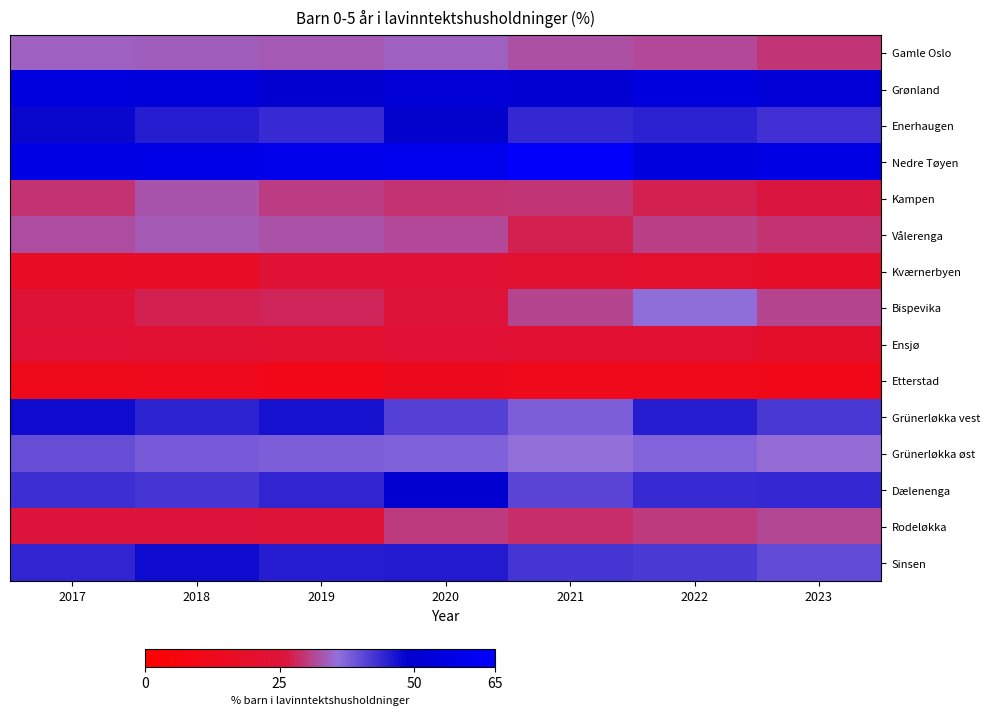

Reading left to right, list all the values displayed in this chart.

Gamle Oslo: 2017=34.2	2018=33.9	2019=33.4	2020=34.2	2021=32.3	2022=31.6	2023=29.5
Grønland: 2017=54.3	2018=53.4	2019=49.5	2020=51.9	2021=50.3	2022=54.5	2023=52.3
Enerhaugen: 2017=47.8	2018=45.3	2019=43.8	2020=48.3	2021=44.0	2022=44.8	2023=43.1
Nedre Tøyen: 2017=56.2	2018=57.1	2019=58.5	2020=59.3	2021=63.8	2022=54.5	2023=56.3
Kampen: 2017=29.4	2018=32.9	2019=30.3	2020=29.2	2021=29.7	2022=27.4	2023=26.4
Vålerenga: 2017=32.2	2018=33.5	2019=32.7	2020=31.6	2021=27.2	2022=30.5	2023=29.4
Kværnerbyen: 2017=16.4	2018=16.9	2019=23.6	2020=22.8	2021=21.3	2022=19.6	2023=18.2
Bispevika: 2017=24.3	2018=27.2	2019=27.8	2020=25.3	2021=31.2	2022=36.0	2023=31.0
Ensjø: 2017=22.6	2018=22.2	2019=21.0	2020=23.1	2021=21.6	2022=21.6	2023=18.6
Etterstad: 2017=12.1	2018=12.5	2019=10.3	2020=12.8	2021=11.9	2022=11.8	2023=11.0
Grünerløkka vest: 2017=47.4	2018=44.6	2019=46.6	2020=41.2	2021=37.6	2022=45.2	2023=42.4
Grünerløkka øst: 2017=39.7	2018=38.1	2019=37.6	2020=37.4	2021=35.8	2022=37.3	2023=35.3
Dælenenga: 2017=43.3	2018=42.5	2019=44.2	2020=49.8	2021=40.7	2022=43.9	2023=44.1
Rodeløkka: 2017=25.7	2018=25.4	2019=25.1	2020=30.2	2021=28.8	2022=30.1	2023=31.4
Sinsen: 2017=44.4	2018=47.4	2019=45.4	2020=45.6	2021=42.5	2022=42.0	2023=39.9